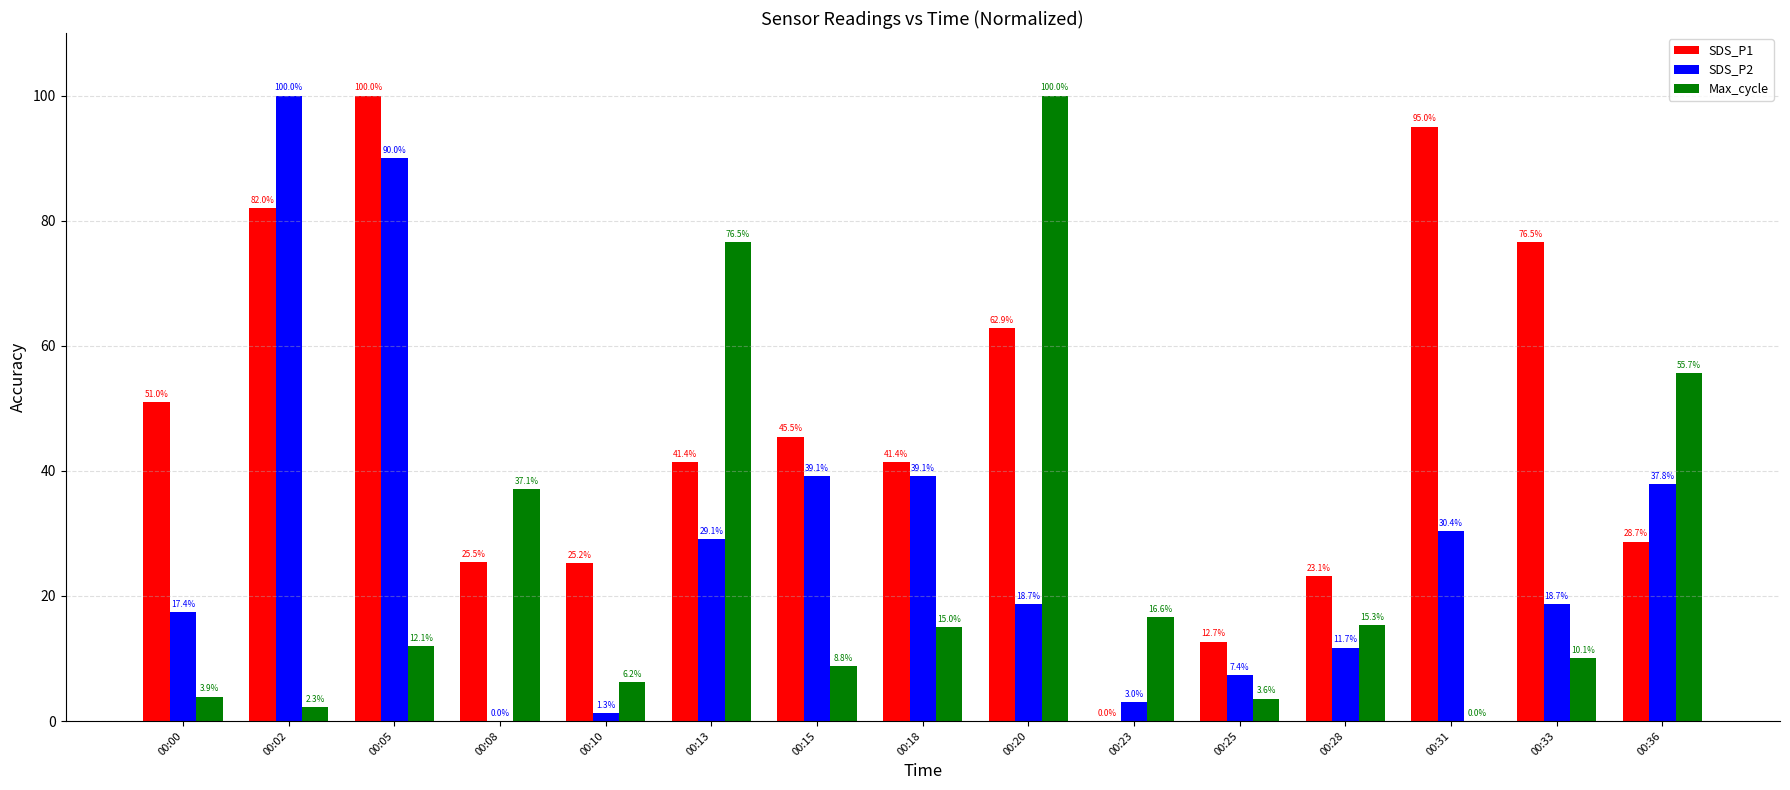

The value of Max_cycle at 00:33 is 10.1. True or false?

True